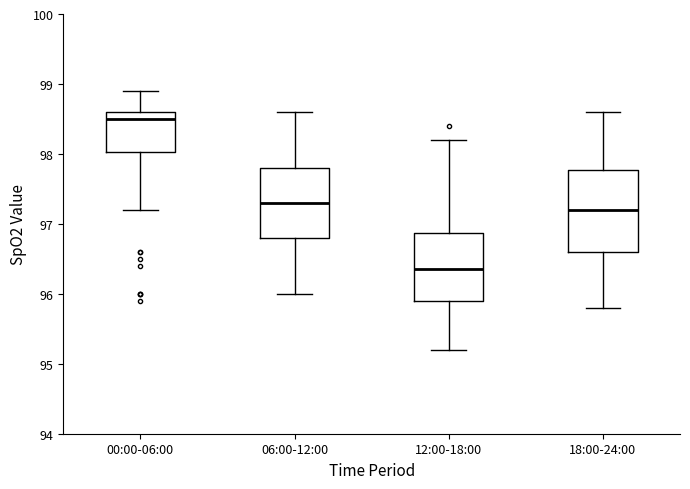

Reading left to right, transcribe this box plot: for each box, give where its median line is, the range the box spans, and where its two whiskers end, as read against the y-axis. The values are not printed on the chart, so give them approximately, as read against the axis.

00:00-06:00: median 98.5, box 98.0 to 98.6, whiskers 97.2 to 98.9
06:00-12:00: median 97.3, box 96.8 to 97.8, whiskers 96.0 to 98.6
12:00-18:00: median 96.4, box 95.9 to 96.9, whiskers 95.2 to 98.2
18:00-24:00: median 97.2, box 96.6 to 97.8, whiskers 95.8 to 98.6